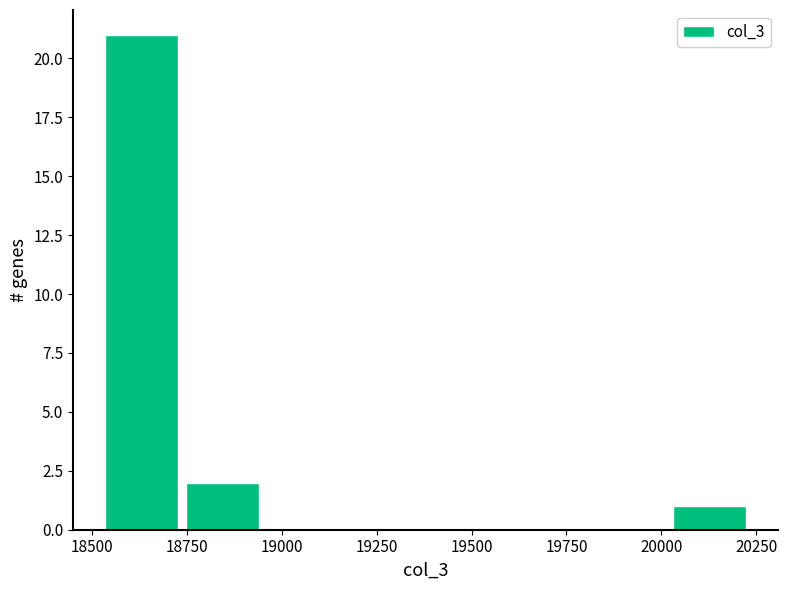

Reading left to right, transcribe this chart: for each bar, give the range it covers on the x-axis and its height. Neither the bar edges nor the heights are printed on the chart, so give them approximately, as read against the axes.

18500 to 18750: 21
18750 to 18950: 2
18950 to 19150: 0
19150 to 19400: 0
19400 to 19600: 0
19600 to 19800: 0
19800 to 20000: 0
20000 to 20250: 1